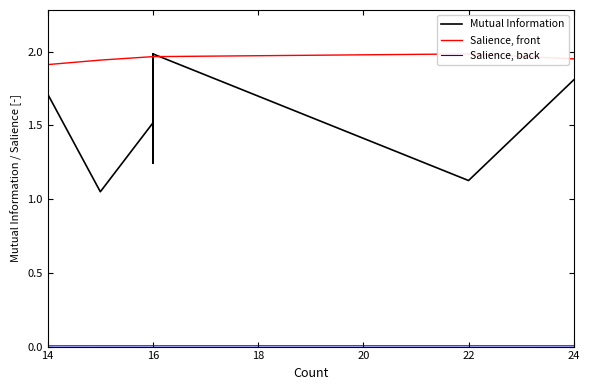

Rank the series by their maximum value, from highest to lowest.

Mutual Information, Salience, front, Salience, back